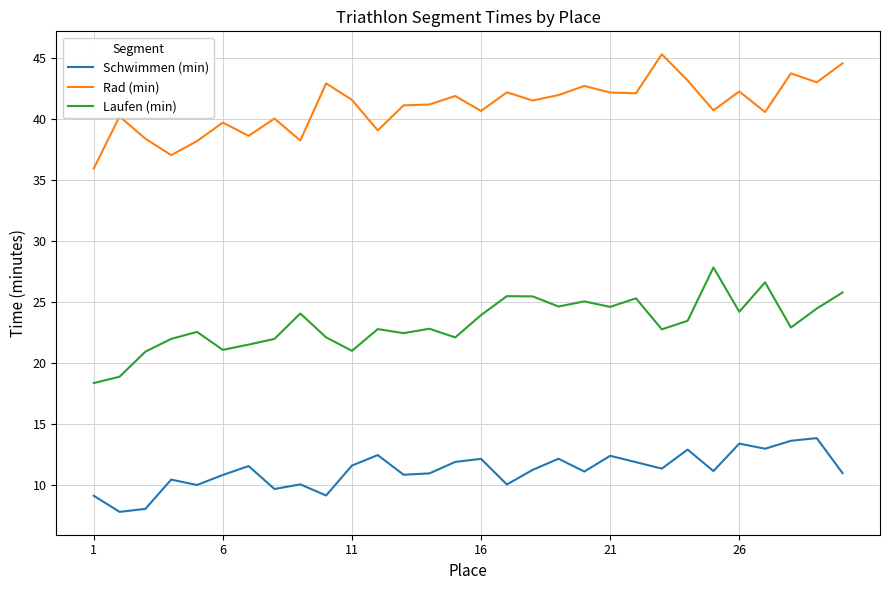

What is the lowest value of the Laufen (min) series?

18.4